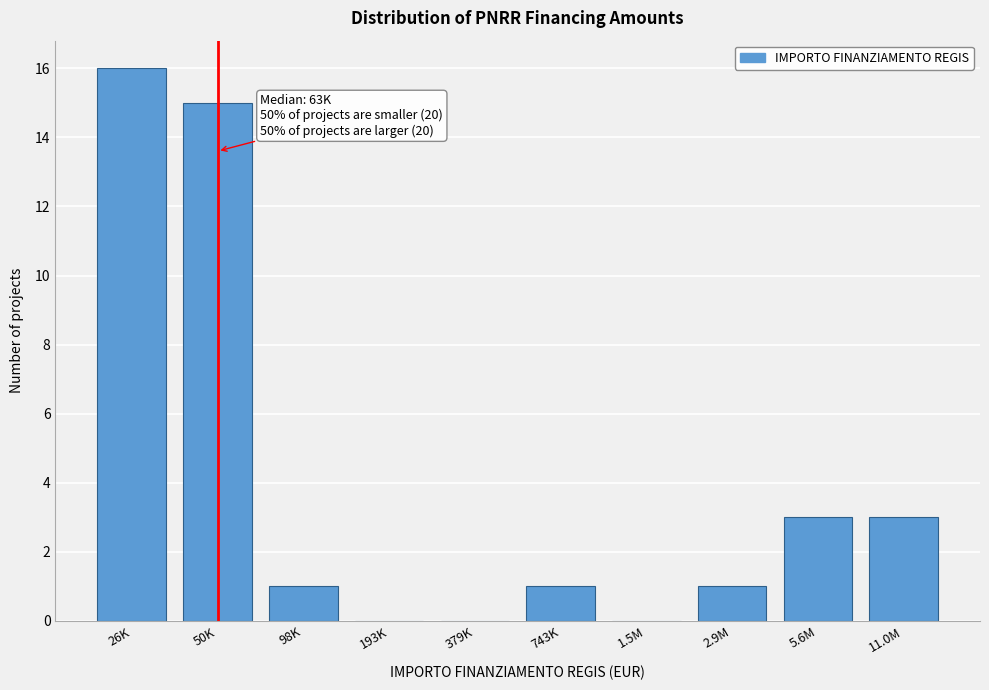

Reading left to right, extract all data points from this chart.

26K=16	50K=15	98K=1	193K=0	379K=0	743K=1	1.5M=0	2.9M=1	5.6M=3	11.0M=3